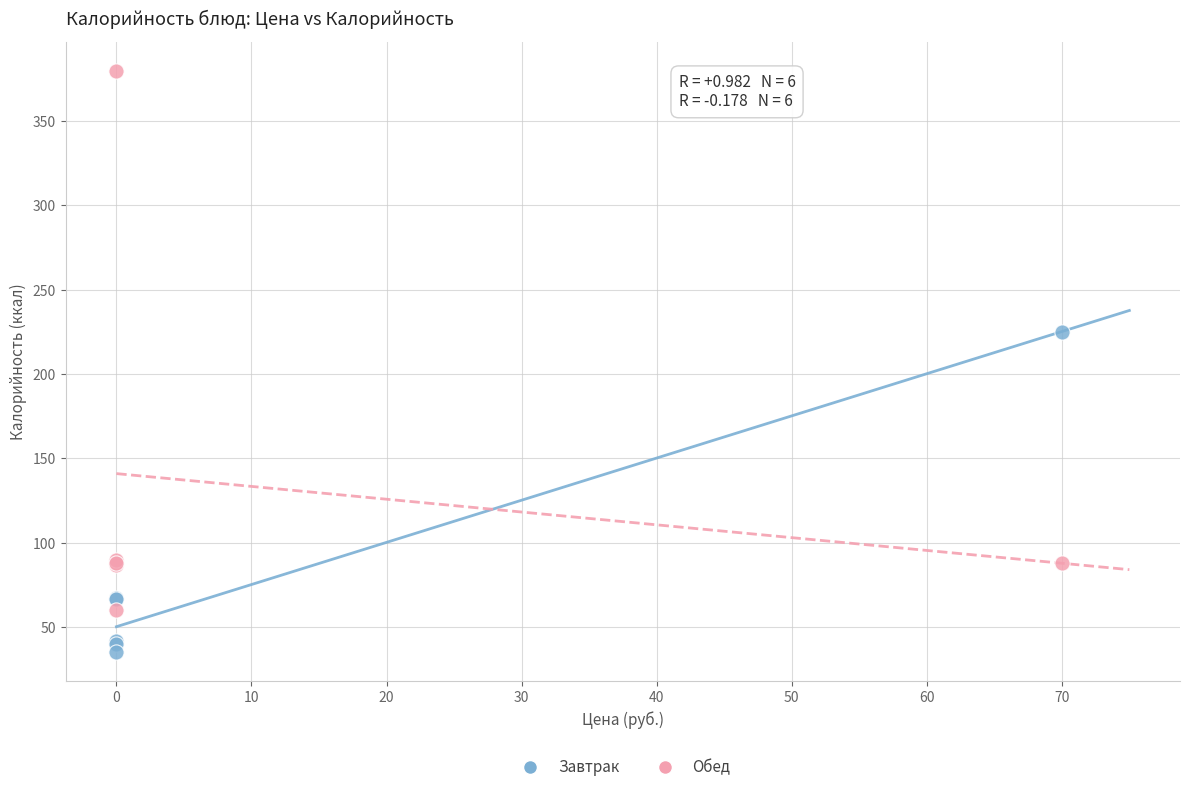

Which series contains the highest Y value?

Обед